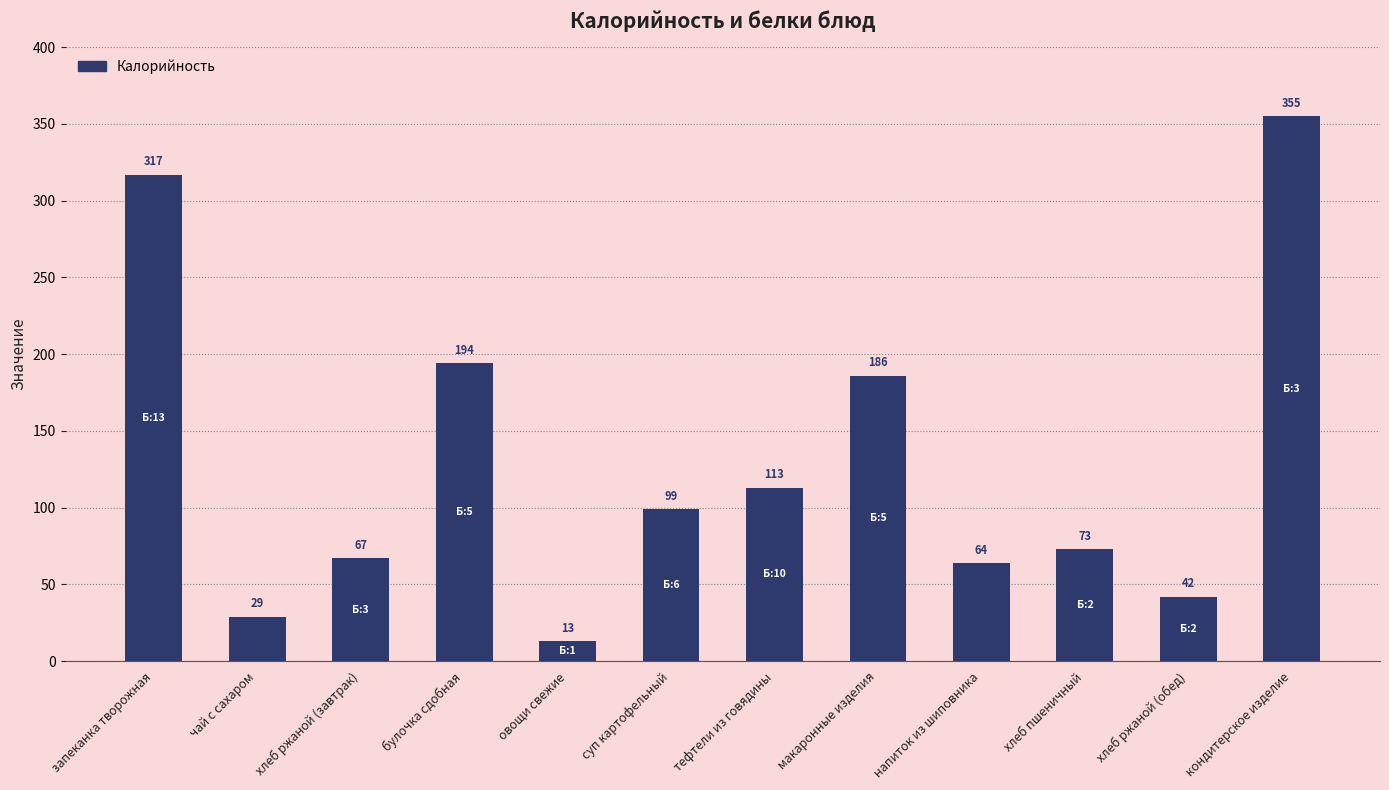

Reading left to right, list all the values displayed in this chart.

запеканка творожная=317	чай с сахаром=29	хлеб ржаной (завтрак)=67	булочка сдобная=194	овощи свежие=13	суп картофельный=99	тефтели из говядины=113	макаронные изделия=186	напиток из шиповника=64	хлеб пшеничный=73	хлеб ржаной (обед)=42	кондитерское изделие=355